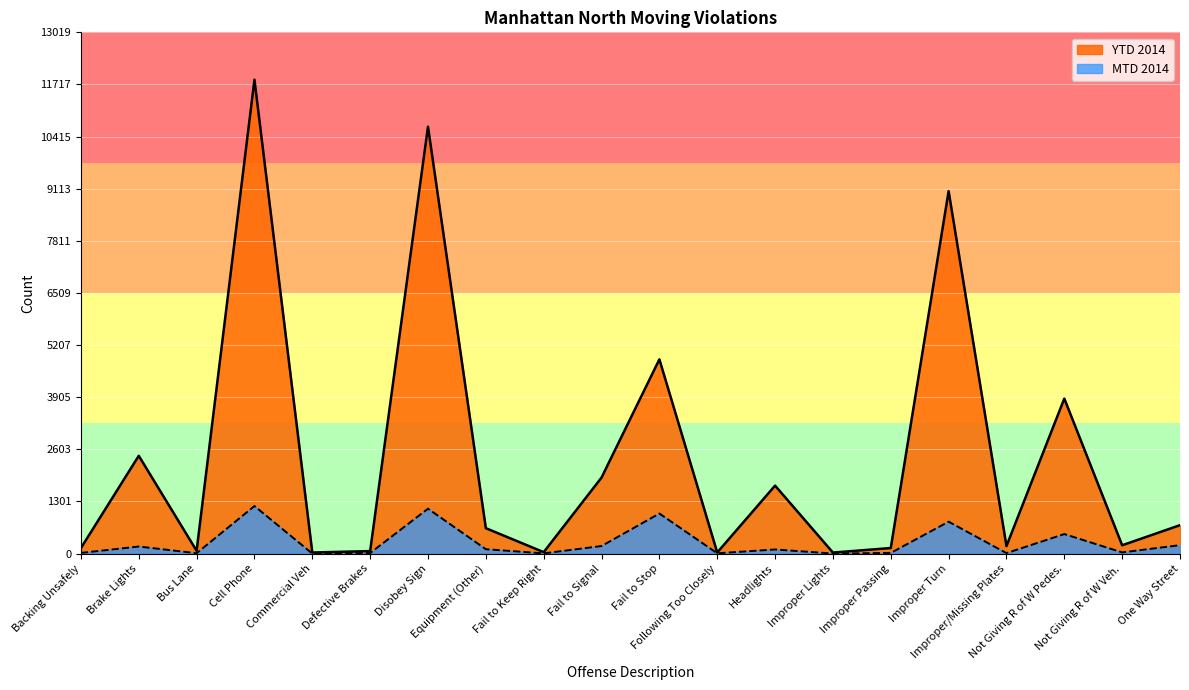

Reading left to right, what are all the values shown in this chart?

MTD 2014: Backing Unsafely=16	Brake Lights=176	Bus Lane=9	Cell Phone=1187	Commercial Veh=0	Defective Brakes=13	Disobey Sign=1121	Equipment (Other)=109	Fail to Keep Right=5	Fail to Signal=188	Fail to Stop=1000	Following Too Closely=7	Headlights=102	Improper Lights=1	Improper Passing=16	Improper Turn=796	Improper/Missing Plates=11	Not Giving R of W Pedes.=487	Not Giving R of W Veh.=29	One Way Street=210
YTD 2014: Backing Unsafely=137	Brake Lights=2442	Bus Lane=69	Cell Phone=11836	Commercial Veh=26	Defective Brakes=62	Disobey Sign=10664	Equipment (Other)=634	Fail to Keep Right=35	Fail to Signal=1898	Fail to Stop=4851	Following Too Closely=26	Headlights=1697	Improper Lights=25	Improper Passing=138	Improper Turn=9053	Improper/Missing Plates=187	Not Giving R of W Pedes.=3871	Not Giving R of W Veh.=207	One Way Street=709